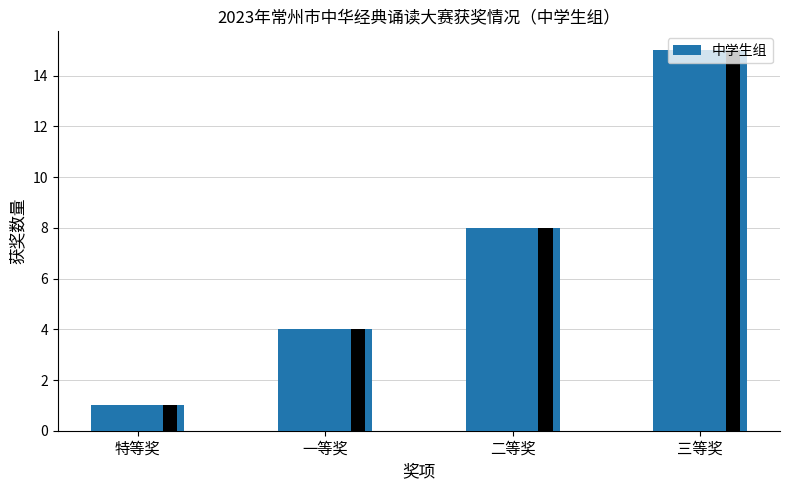

What is the sum of the values at 三等奖 and 特等奖?

16